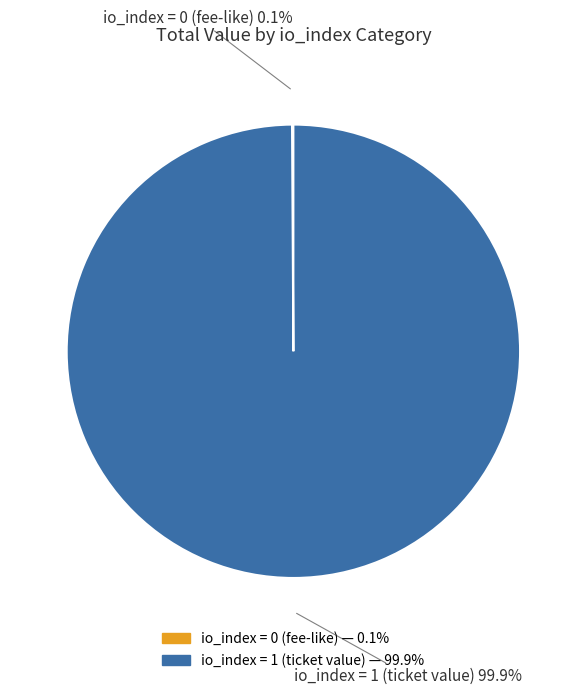

Does any single category account for the majority?

Yes